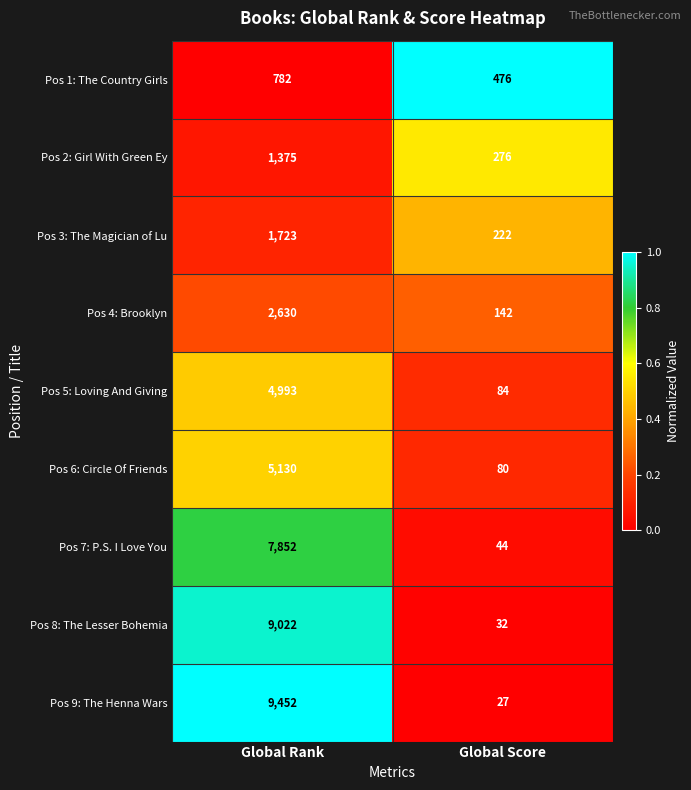

Is it true that Pos 3: The Magician of Lu equals 336 at Global Score?

False